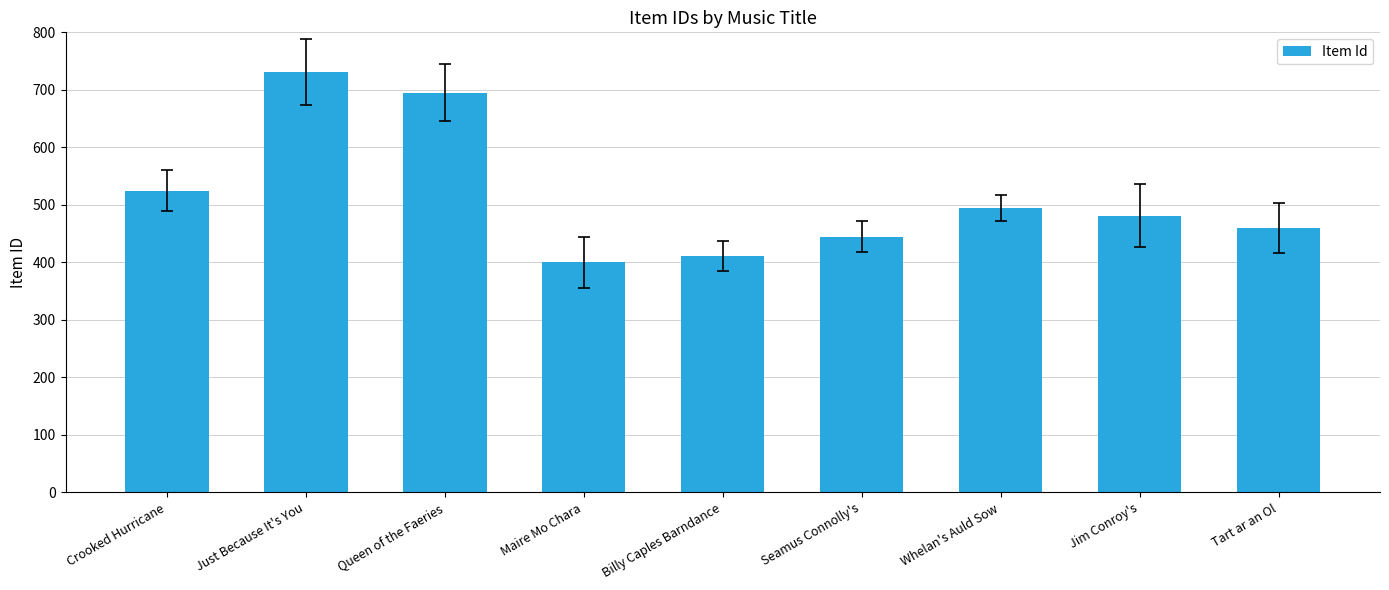

Rank the categories by value from lowest to highest.

Maire Mo Chara, Billy Caples Barndance, Seamus Connolly's, Tart ar an Ol, Jim Conroy's, Whelan's Auld Sow, Crooked Hurricane, Queen of the Faeries, Just Because It's You